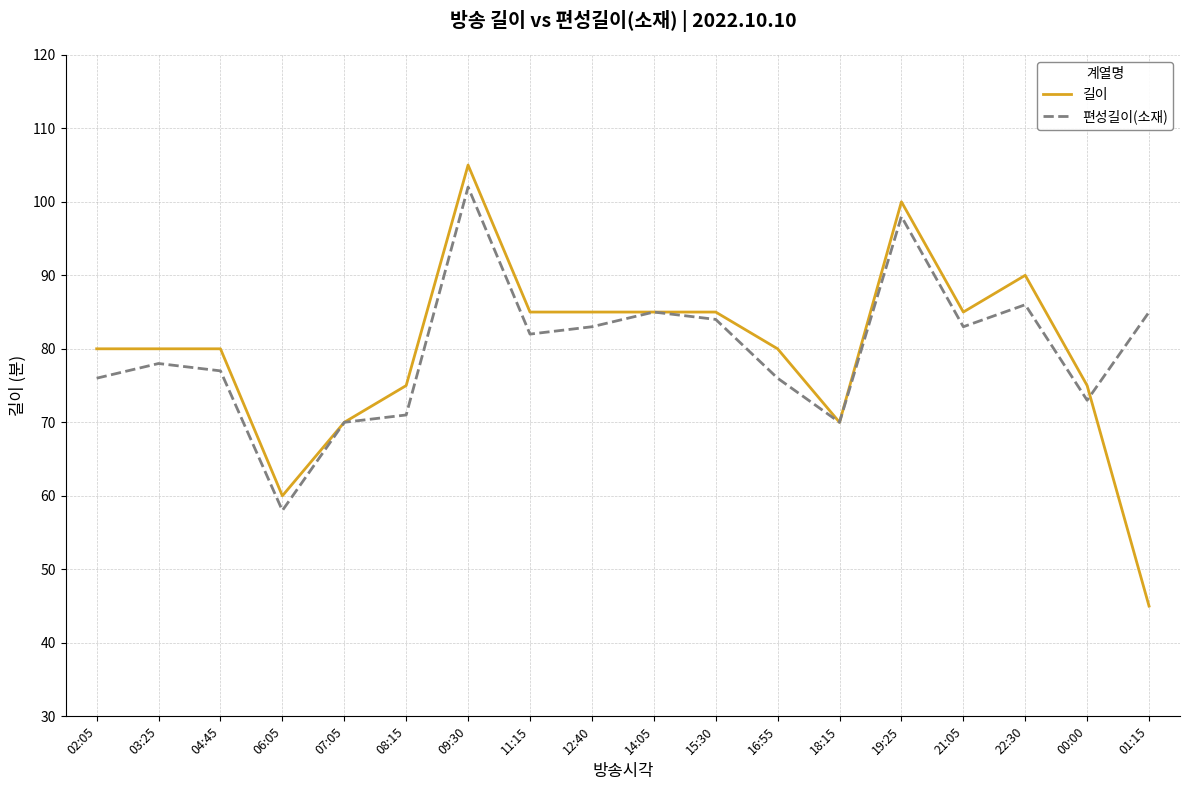

What is the total value across all series at 21:05?

168